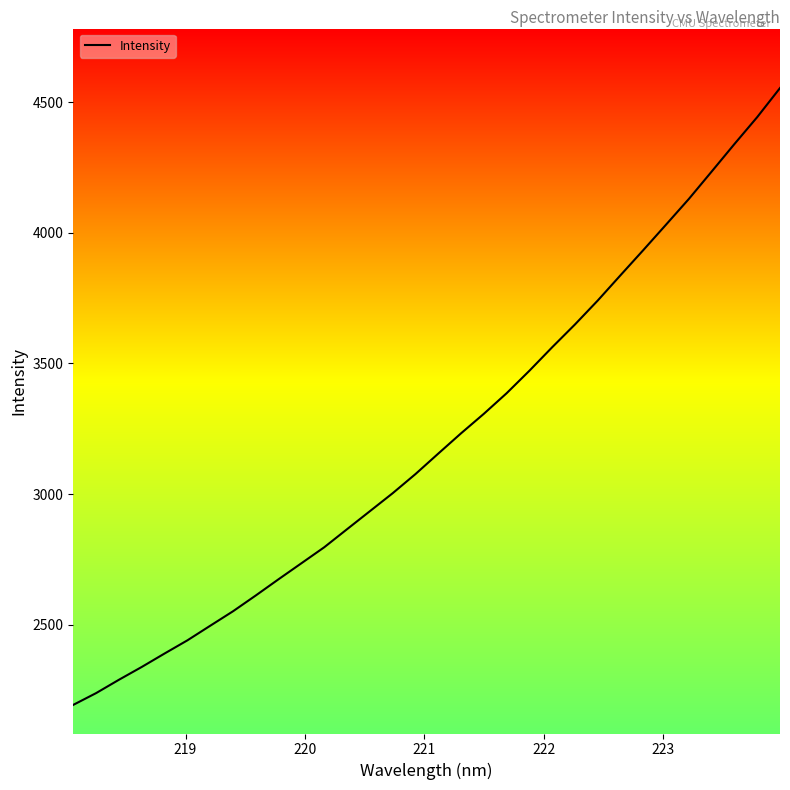

What is the difference between the maximum and minimum values?

2361.6